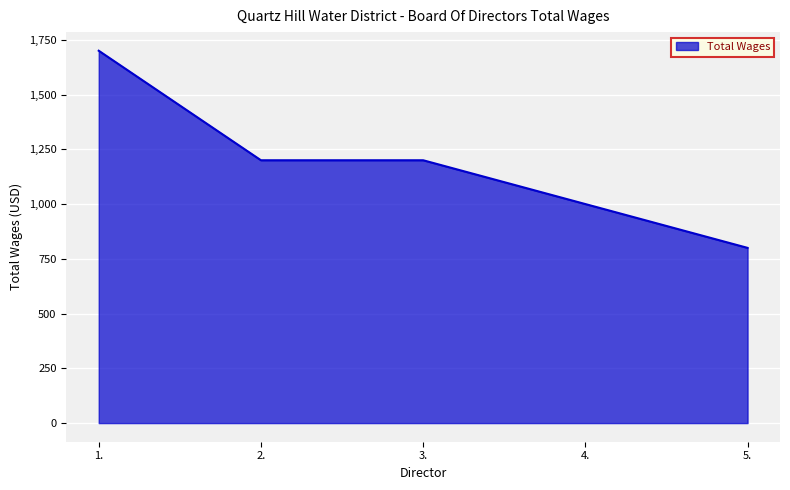

What is the smallest value displayed?

800